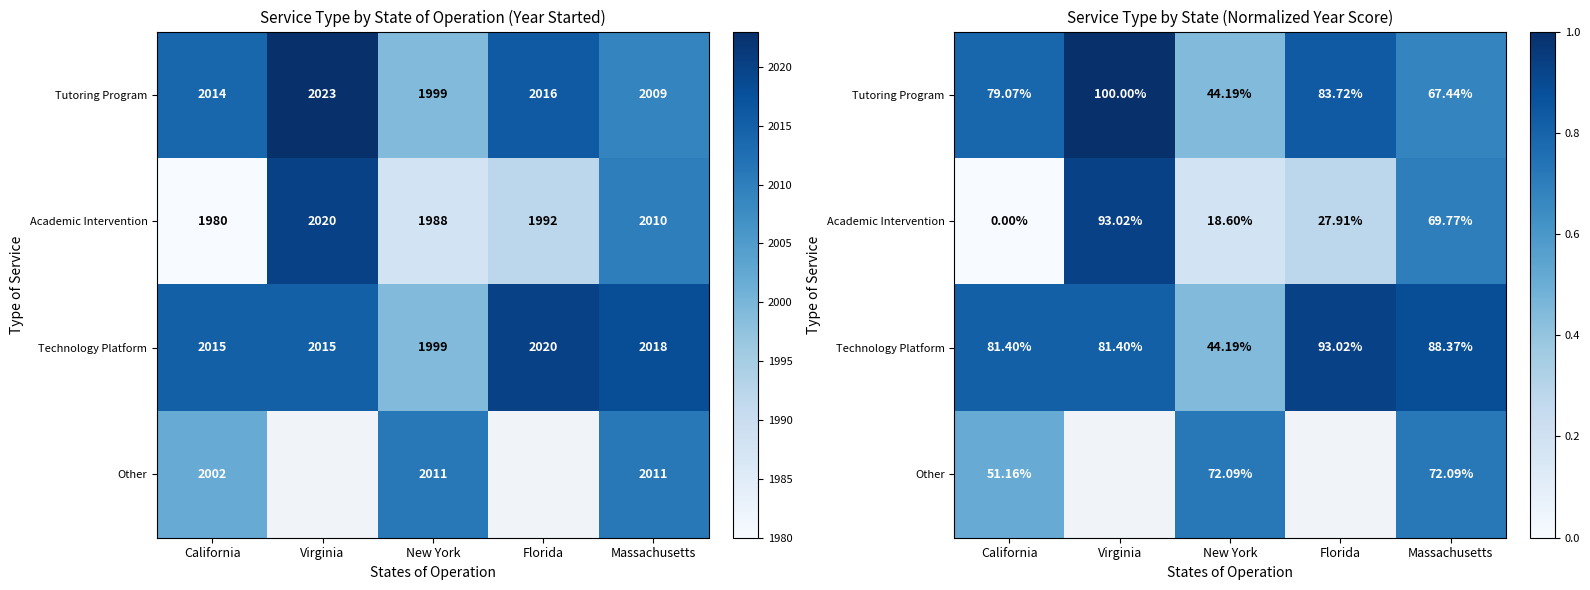

Between New York and Florida, which series saw the biggest shift?

Technology Platform